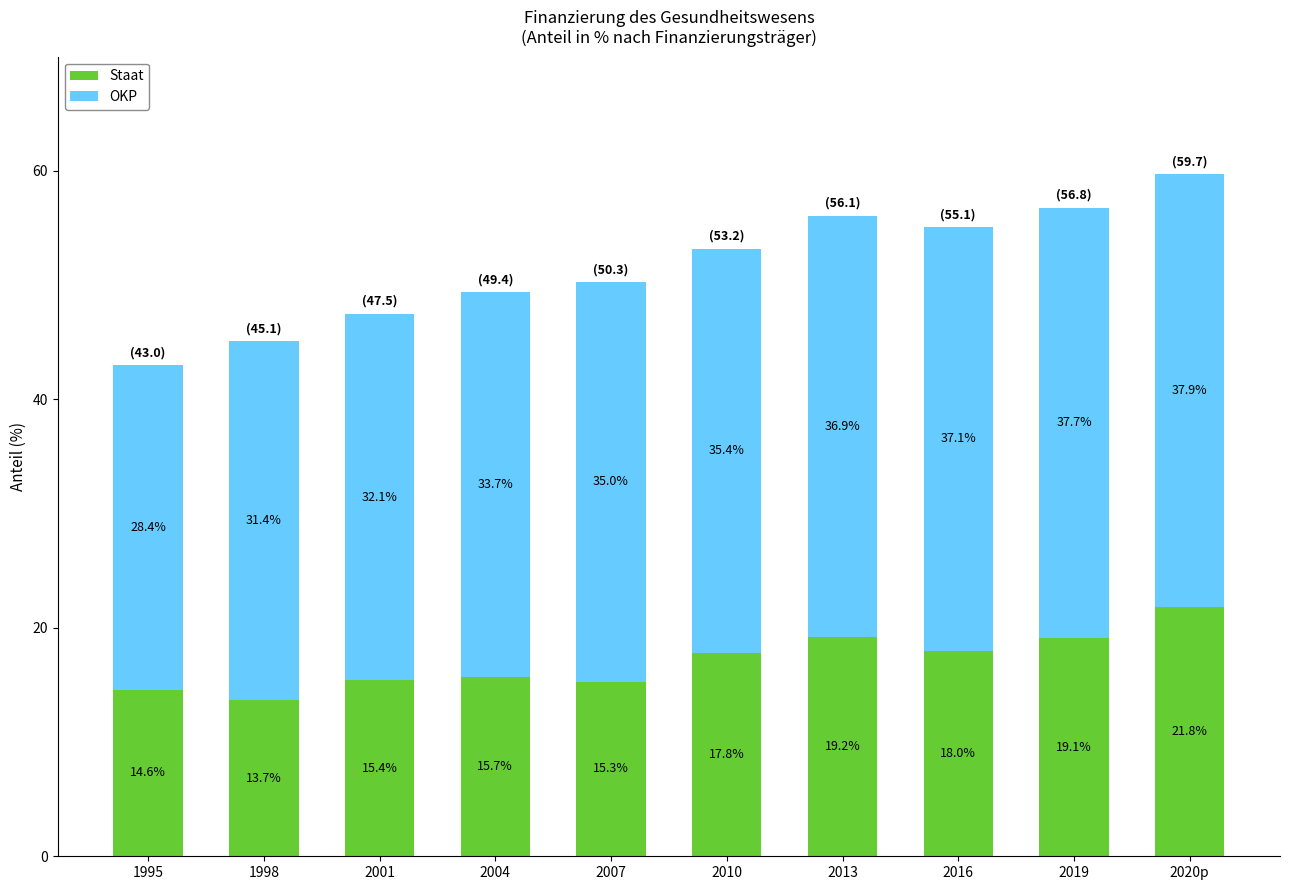

True or false: Staat has a value of 13.7 at 1998.

True